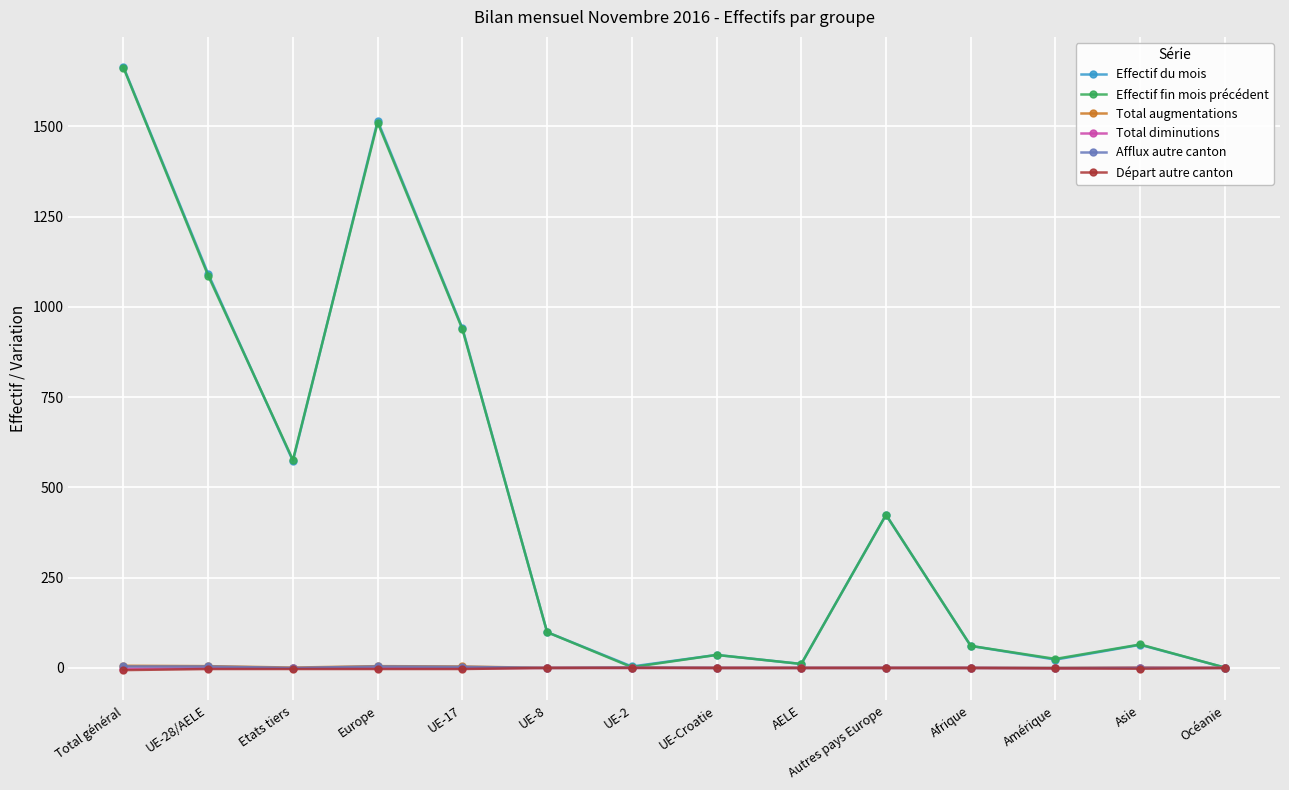

What is the difference between the highest and lowest values at Afrique?

61